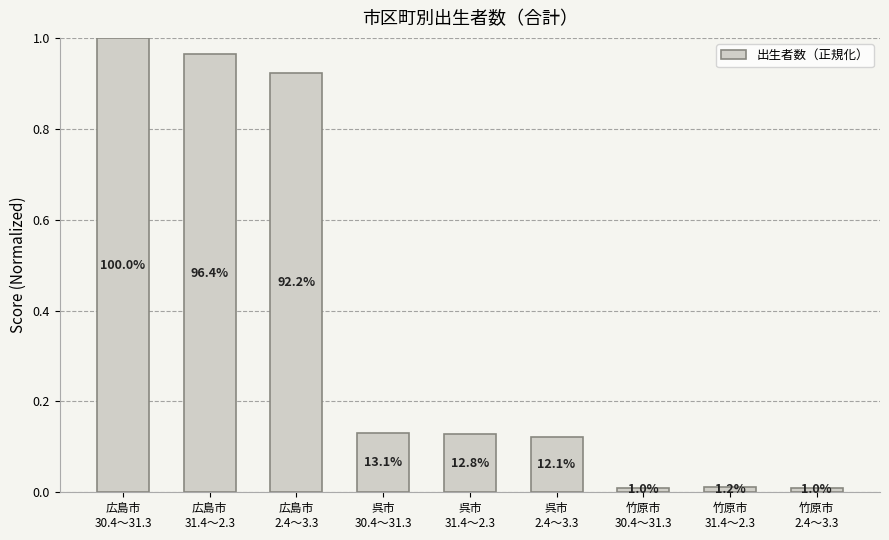

Does the chart contain stacked bars?

No